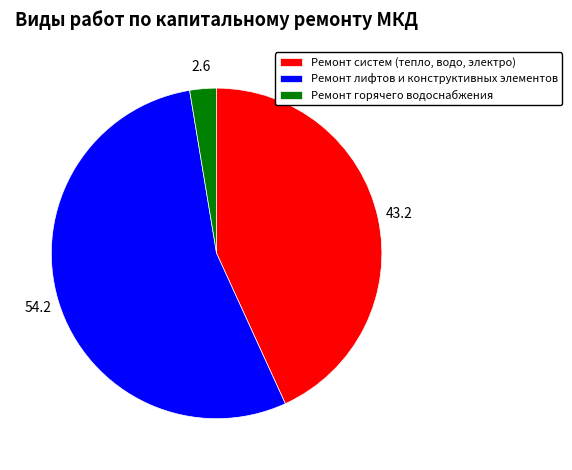

Between Ремонт горячего водоснабжения and Ремонт лифтов и конструктивных элементов, which is larger?

Ремонт лифтов и конструктивных элементов